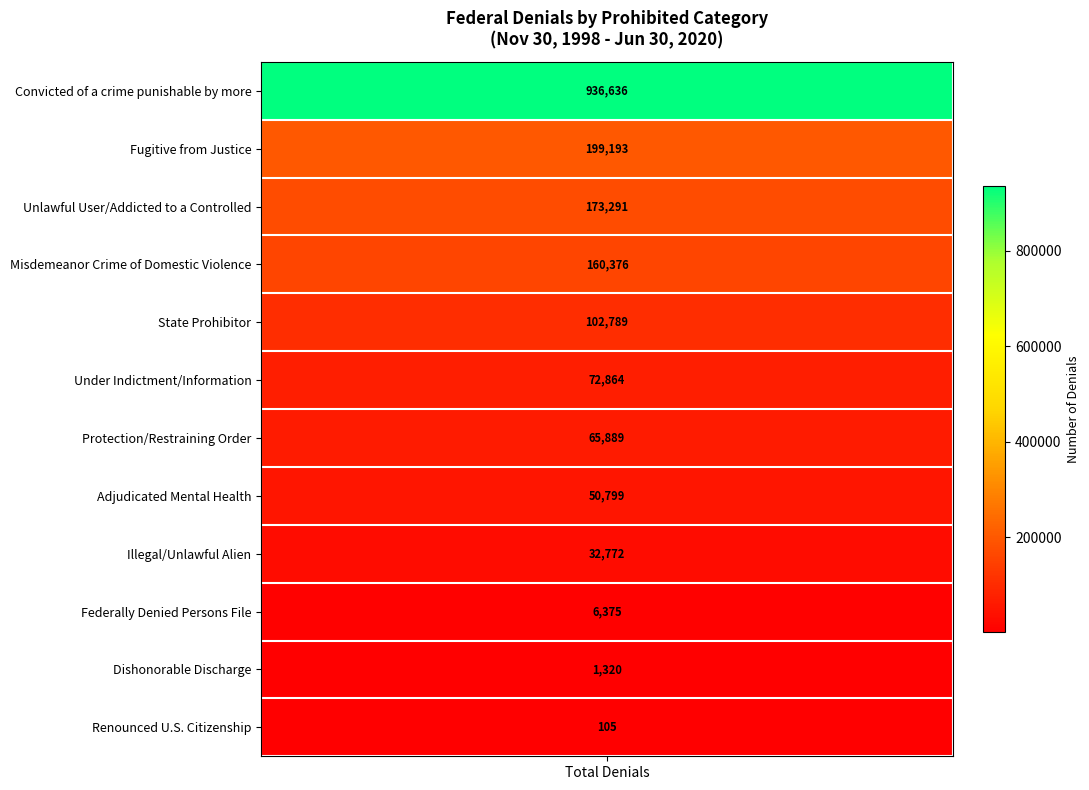

Reading left to right, what are all the values shown in this chart?

Convicted of a crime punishable by more=936636	Fugitive from Justice=199193	Unlawful User/Addicted to a Controlled=173291	Misdemeanor Crime of Domestic Violence=160376	State Prohibitor=102789	Under Indictment/Information=72864	Protection/Restraining Order=65889	Adjudicated Mental Health=50799	Illegal/Unlawful Alien=32772	Federally Denied Persons File=6375	Dishonorable Discharge=1320	Renounced U.S. Citizenship=105